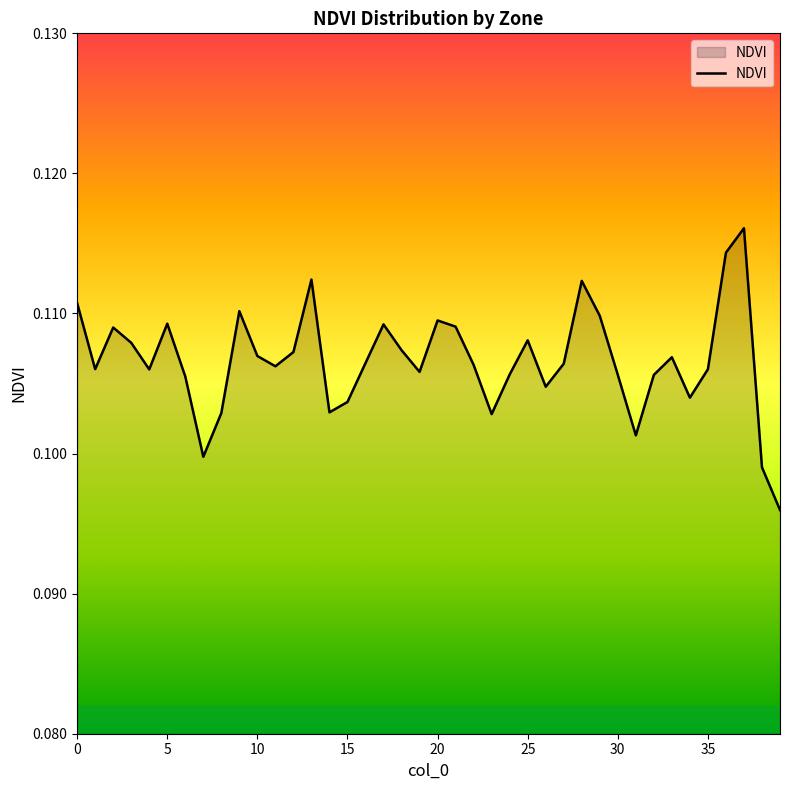

What is the average value?

0.1